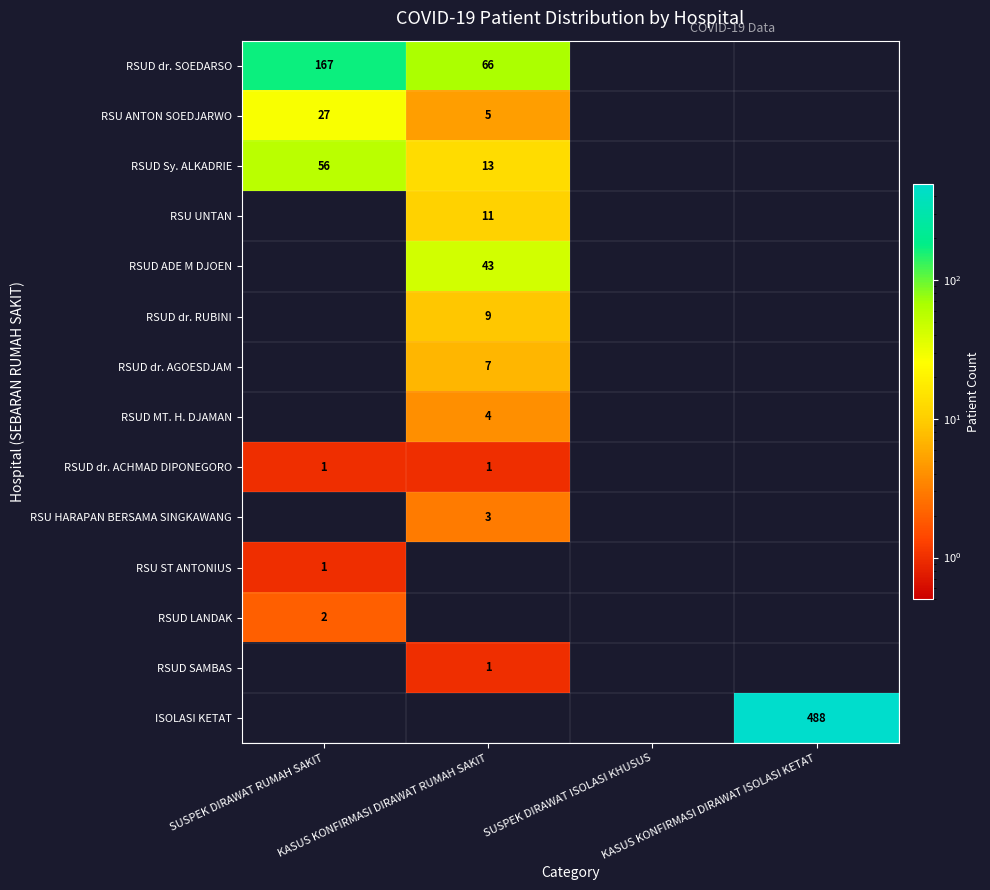

What is the difference between the maximum and minimum values in the RSUD LANDAK series?

2